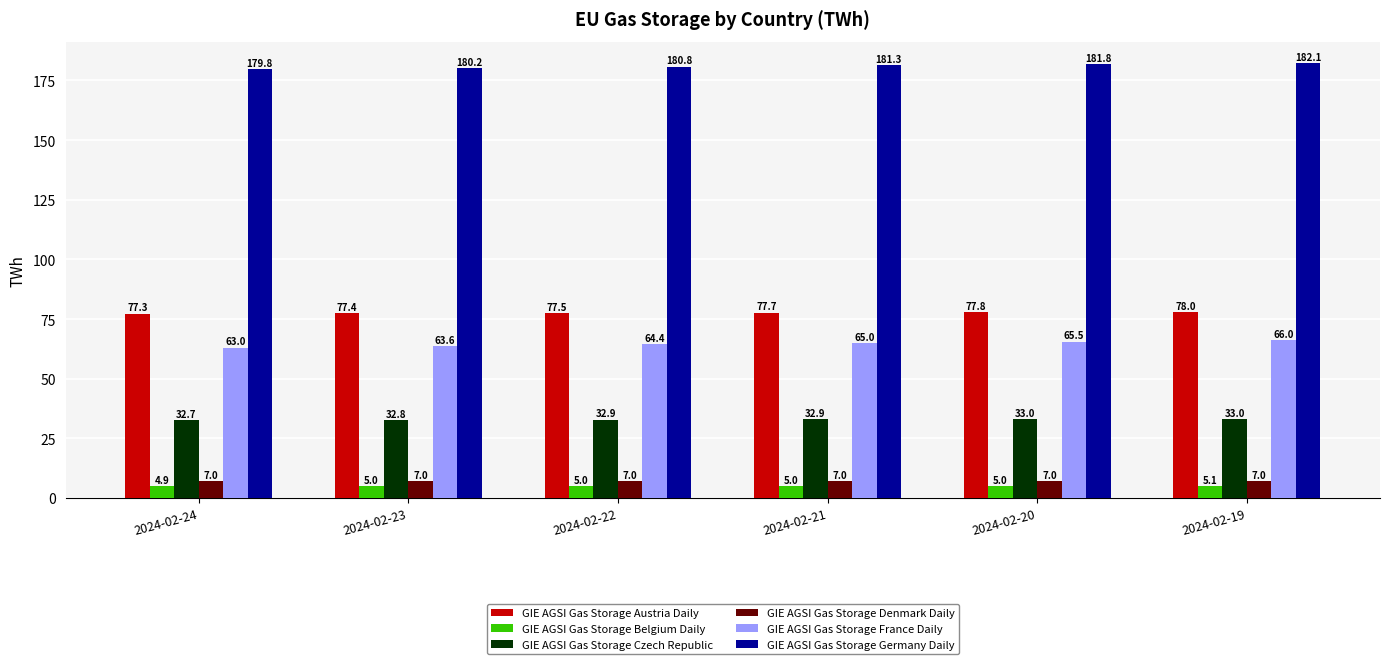

What is the difference between the second highest and second lowest values in the GIE AGSI Gas Storage Czech Republic series?

0.2